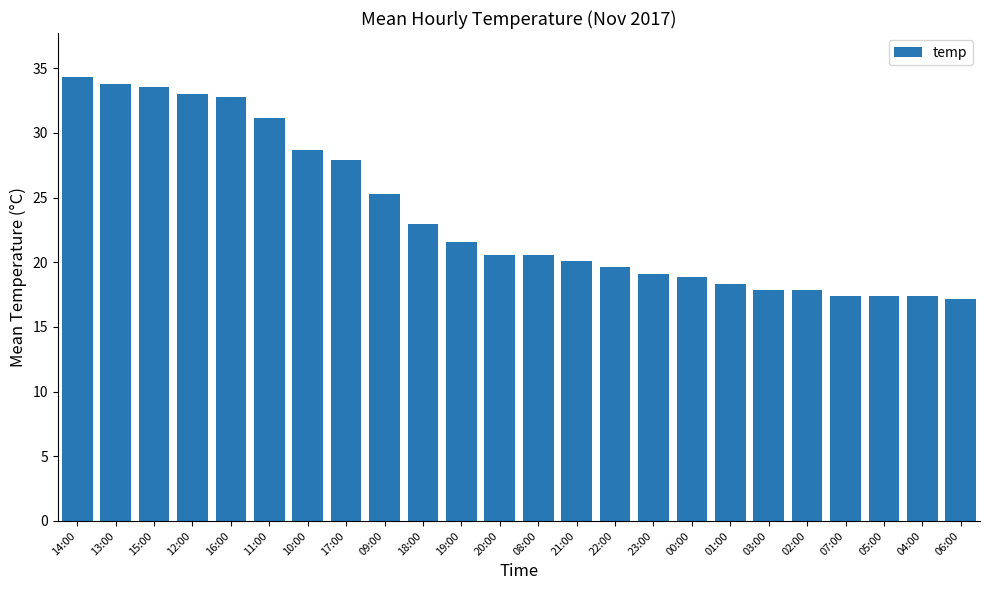

Between 23:00 and 20:00, which is larger?

20:00